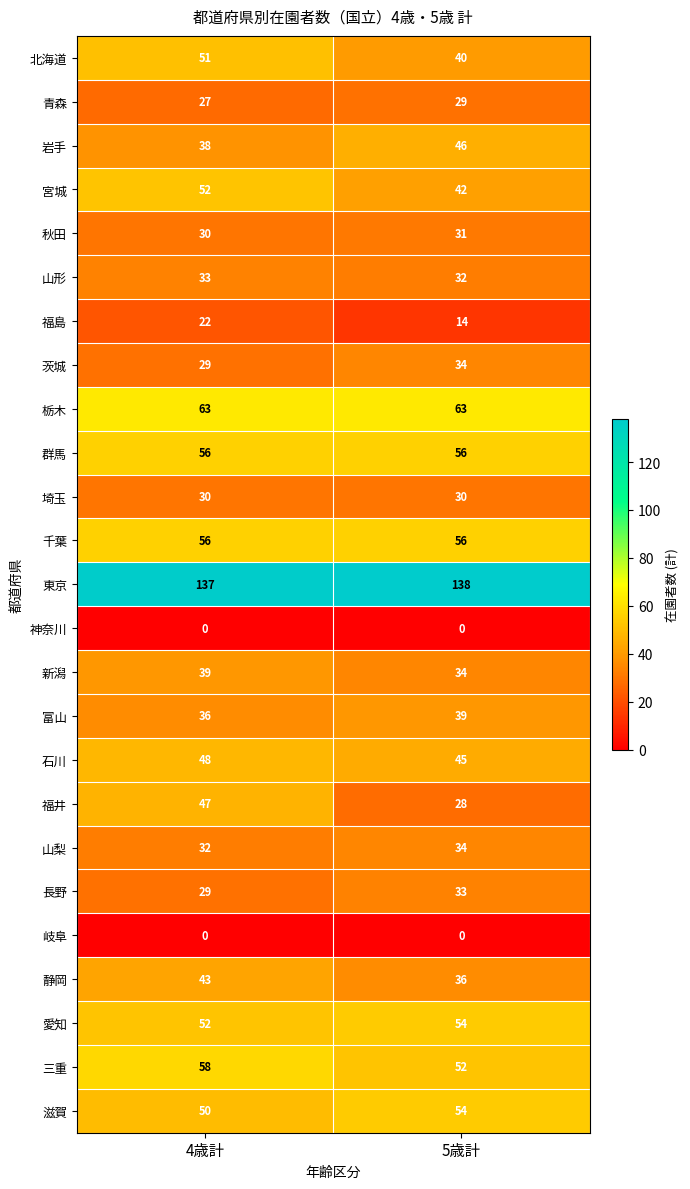

True or false: 岩手 has a value of 80 at 5歳計.

False